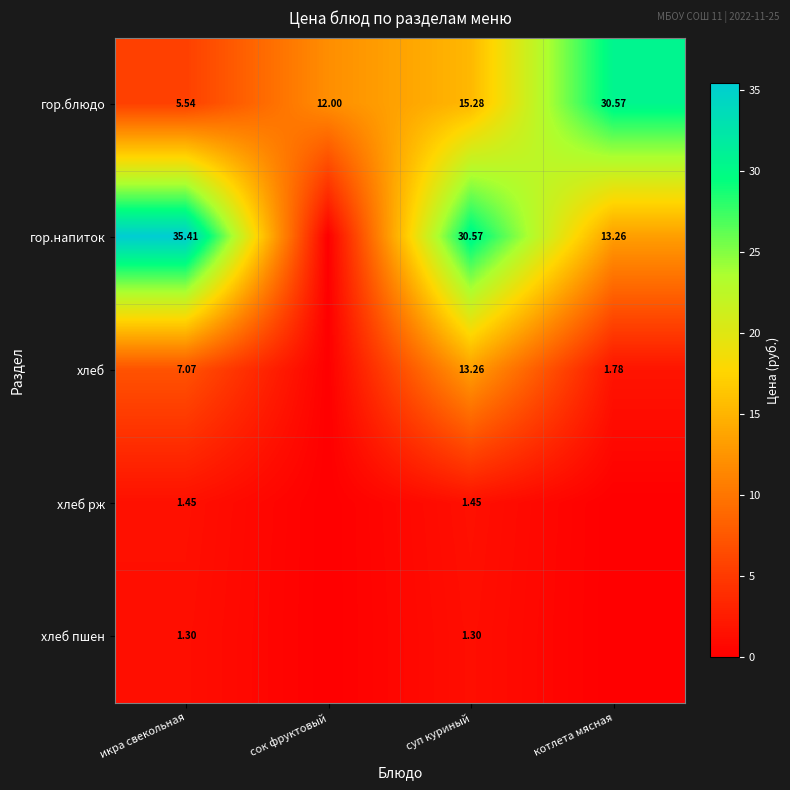

Is the value of хлеб at икра свекольная greater than the value of гор.блюдо at котлета мясная?

No